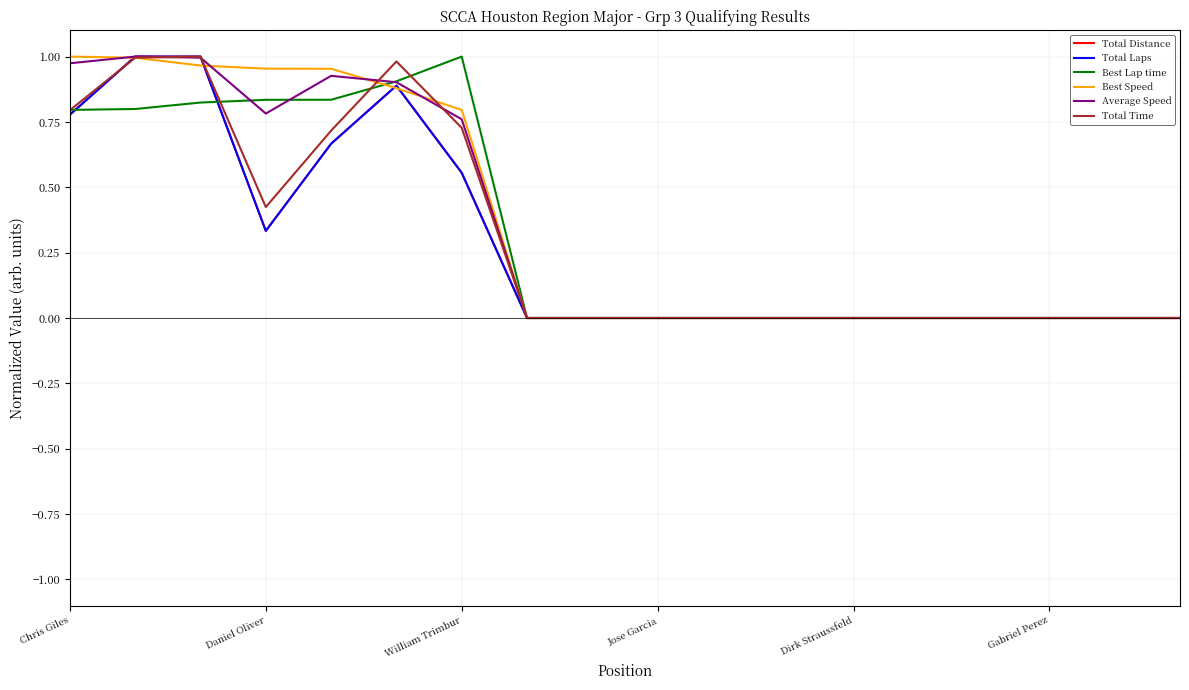

What is the average value of the Total Laps series?

0.3